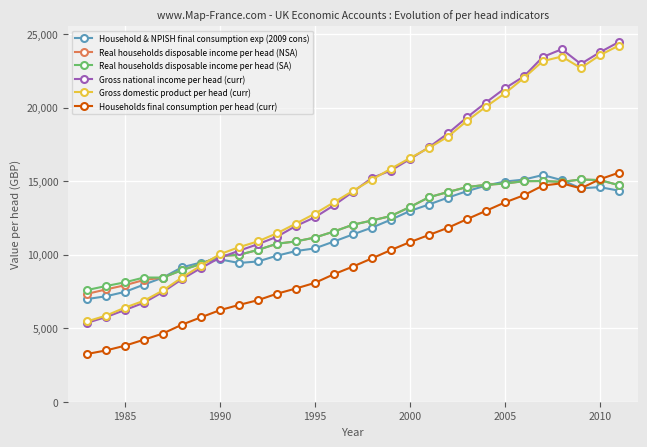

Which series has the widest spread of values?

Gross national income per head (curr)